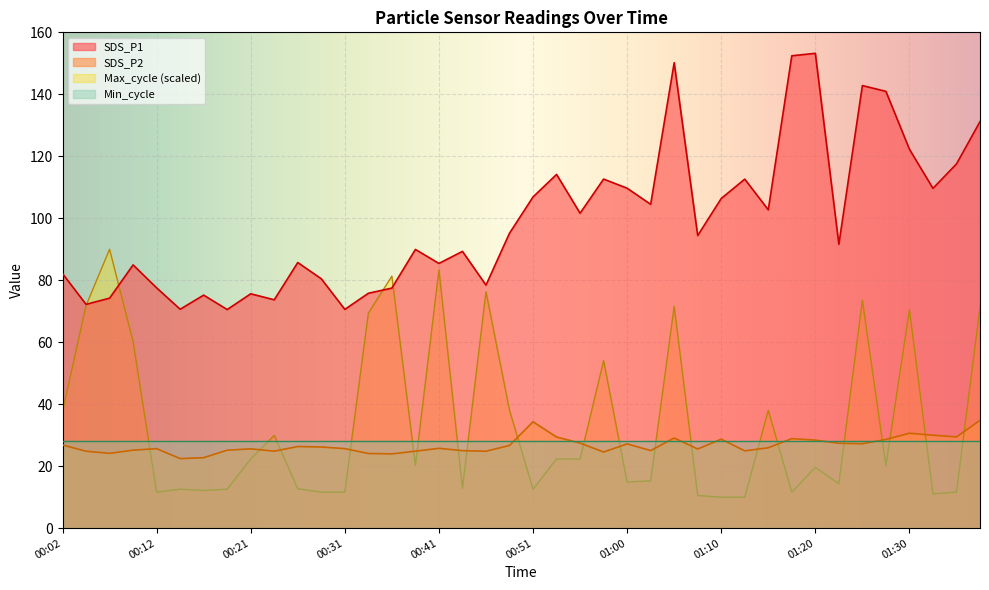

What is the maximum value for Max_cycle?

90.0